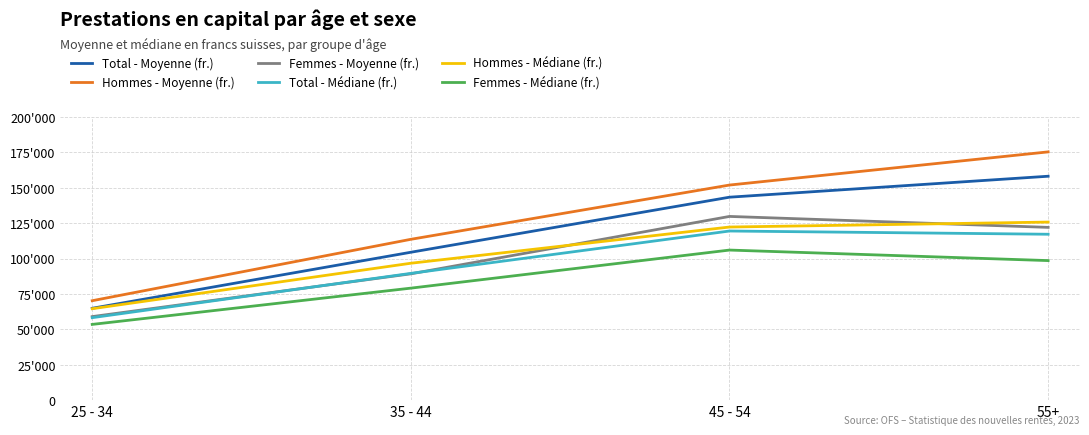

What is the label of the 1st point from the left?

25 - 34